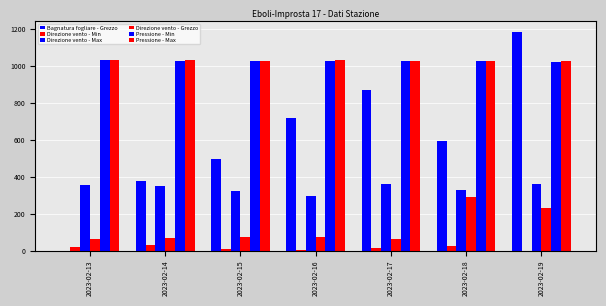

How many data points does each series have?

7